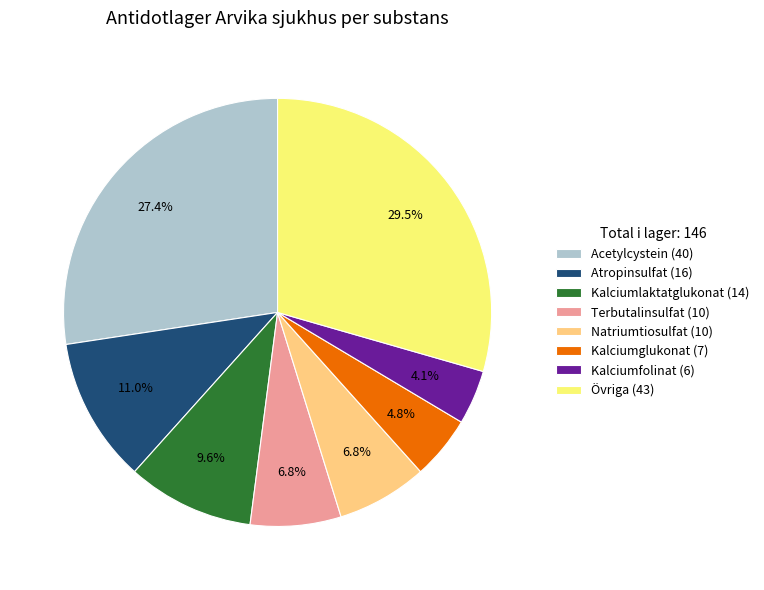

What portion of the pie excludes Terbutalinsulfat (10)?

93.2%